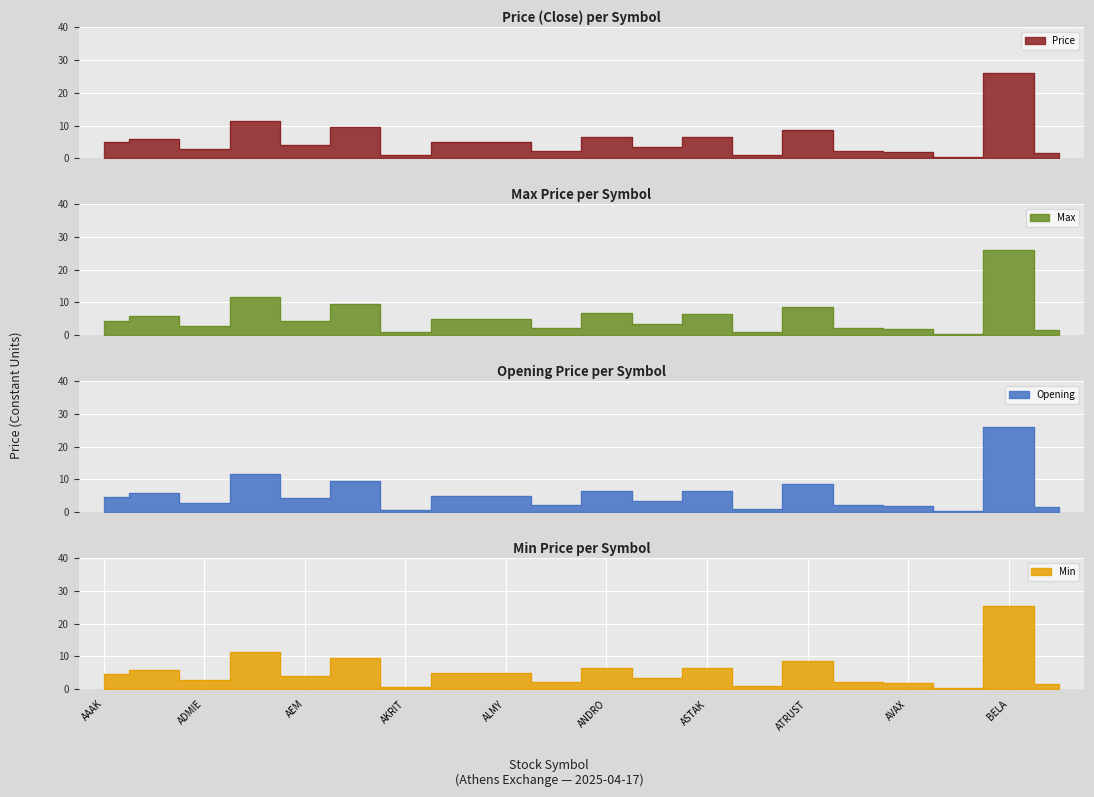

Reading left to right, list all the values displayed in this chart.

Price: 5.0	5.7	2.7	11.5	4.2	9.5	0.8	5.0	5.0	2.1	6.6	3.5	6.6	1.1	8.8	2.1	1.9	0.4	26.1	1.5
Max: 4.5	5.8	2.7	11.7	4.2	9.5	0.8	5.0	5.1	2.1	6.6	3.5	6.6	1.1	8.8	2.1	2.0	0.4	26.1	1.6
Opening: 4.5	5.8	2.7	11.5	4.2	9.4	0.8	5.0	5.0	2.1	6.6	3.4	6.6	1.1	8.7	2.1	2.0	0.4	25.9	1.6
Min: 4.5	5.7	2.7	11.5	4.1	9.4	0.8	4.9	5.0	2.1	6.6	3.4	6.6	1.1	8.7	2.1	1.9	0.4	25.3	1.5